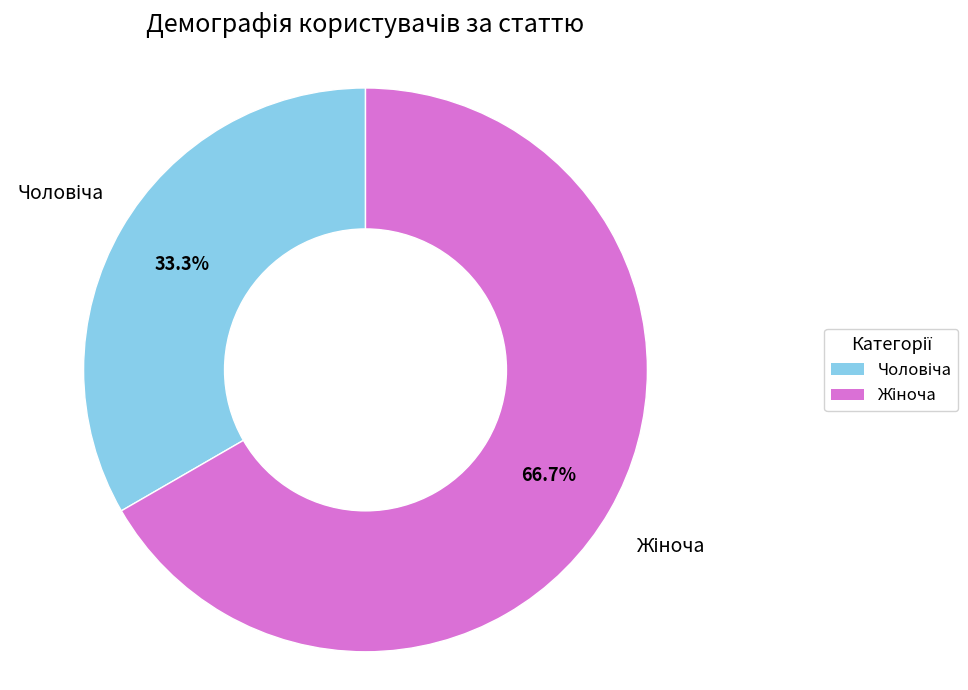

Is there any slice that represents more than half of the pie?

Yes